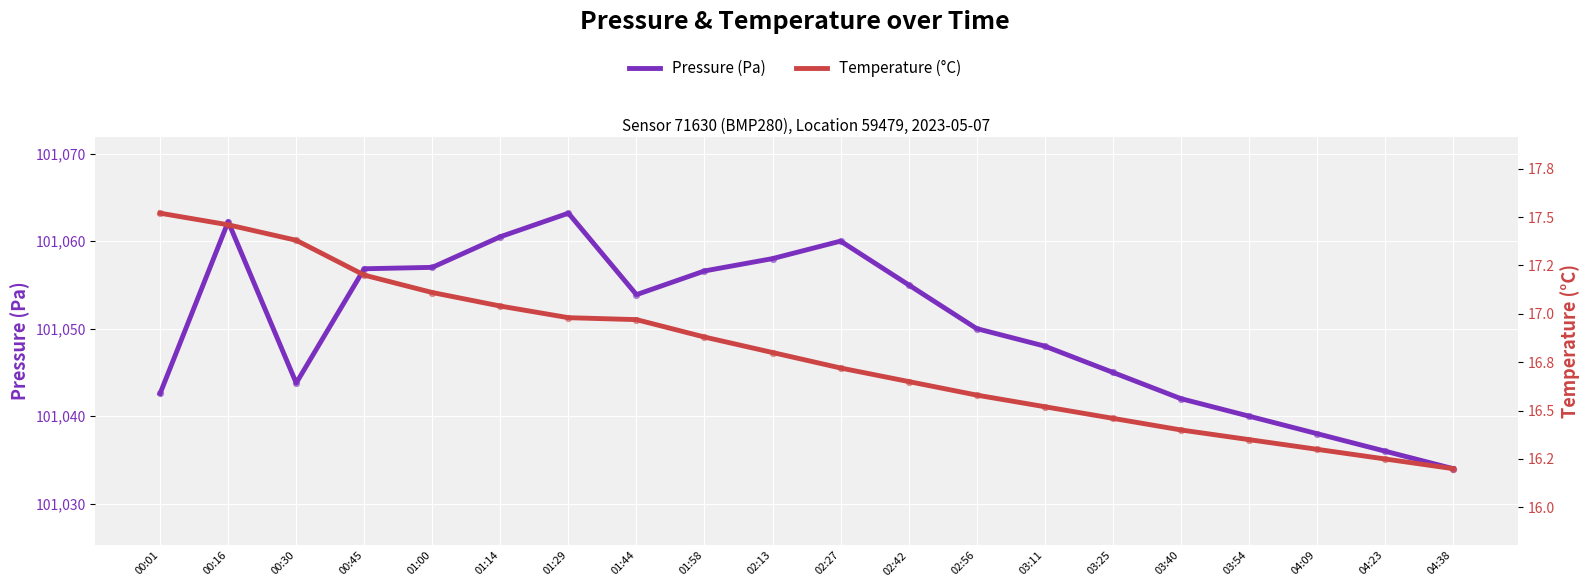

What are all the series names shown in the legend?

pressure, temperature